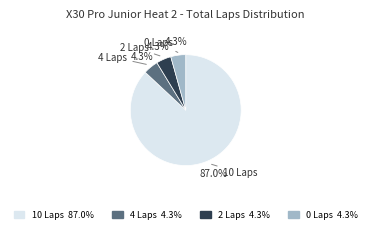

Is there any slice that represents more than half of the pie?

Yes